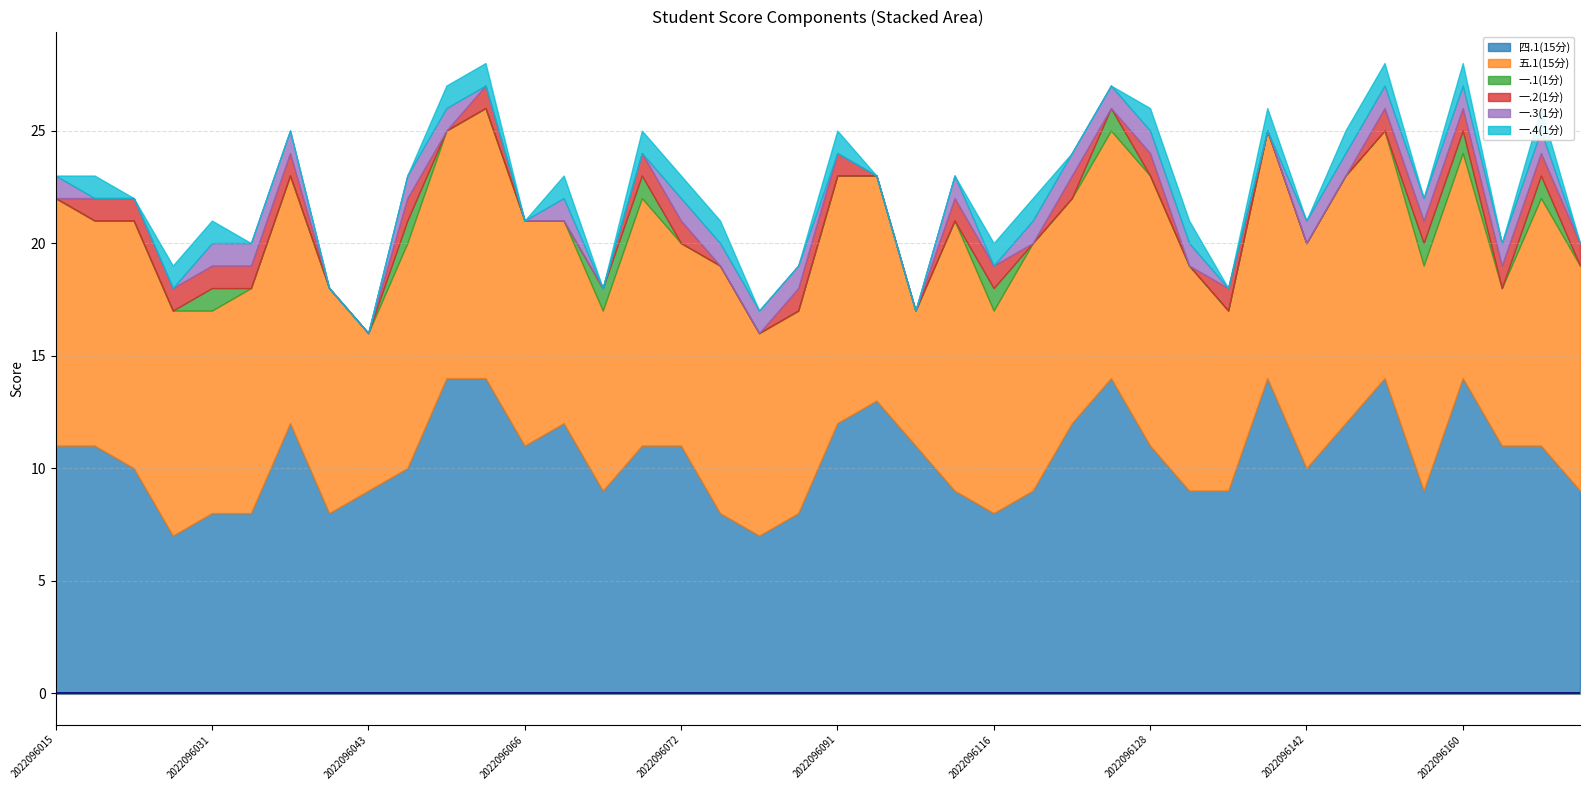

Reading left to right, what are all the values shown in this chart?

四.1(15分): 11	11	10	7	8	8	12	8	9	10	14	14	11	12	9	11	11	8	7	8	12	13	11	9	8	9	12	14	11	9	9	14	10	12	14	9	14	11	11	9
五.1(15分): 11	10	11	10	9	10	11	10	7	10	11	12	10	9	8	11	9	11	9	9	11	10	6	12	9	11	10	11	12	10	8	11	10	11	11	10	10	7	11	10
一.1(1分): 0	0	0	0	1	0	0	0	0	1	0	0	0	0	1	1	0	0	0	0	0	0	0	0	1	0	0	1	0	0	0	0	0	0	0	1	1	0	1	0
一.2(1分): 0	1	1	1	1	1	1	0	0	1	0	1	0	0	0	1	1	0	0	1	1	0	0	1	1	0	1	0	1	0	1	0	0	0	1	1	1	1	1	1
一.3(1分): 1	0	0	0	1	1	1	0	0	1	1	0	0	1	0	0	1	1	1	1	0	0	0	1	0	1	1	1	1	1	0	0	1	1	1	1	1	1	1	0
一.4(1分): 0	1	0	1	1	0	0	0	0	0	1	1	0	1	0	1	1	1	0	0	1	0	0	0	1	1	0	0	1	1	0	1	0	1	1	0	1	0	1	0